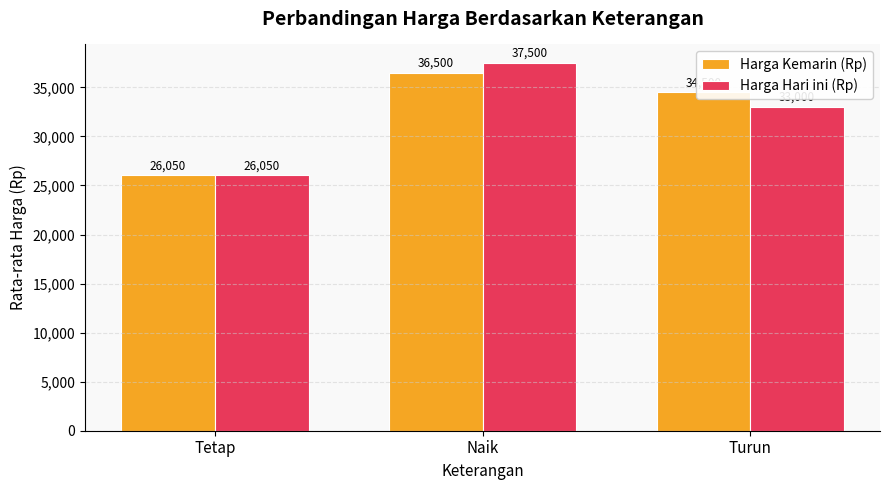

What position from the right is Naik?

2